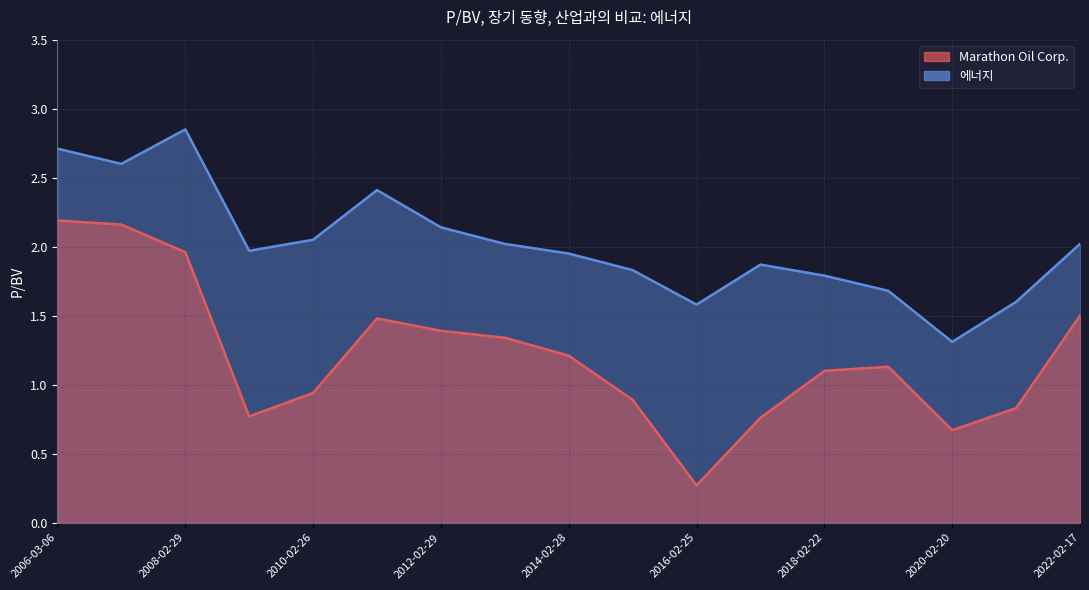

The 에너지 series shows 1.1 at 2010-02-26. True or false?

False